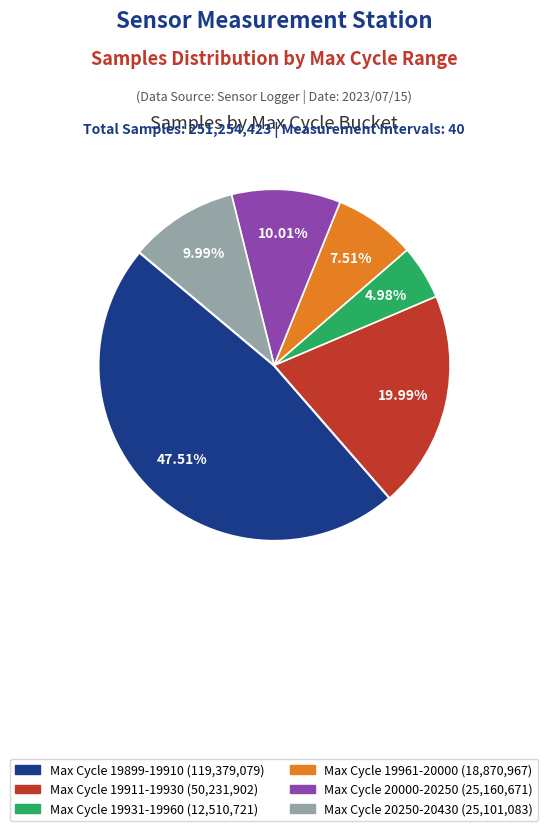

Does any single category account for the majority?

No